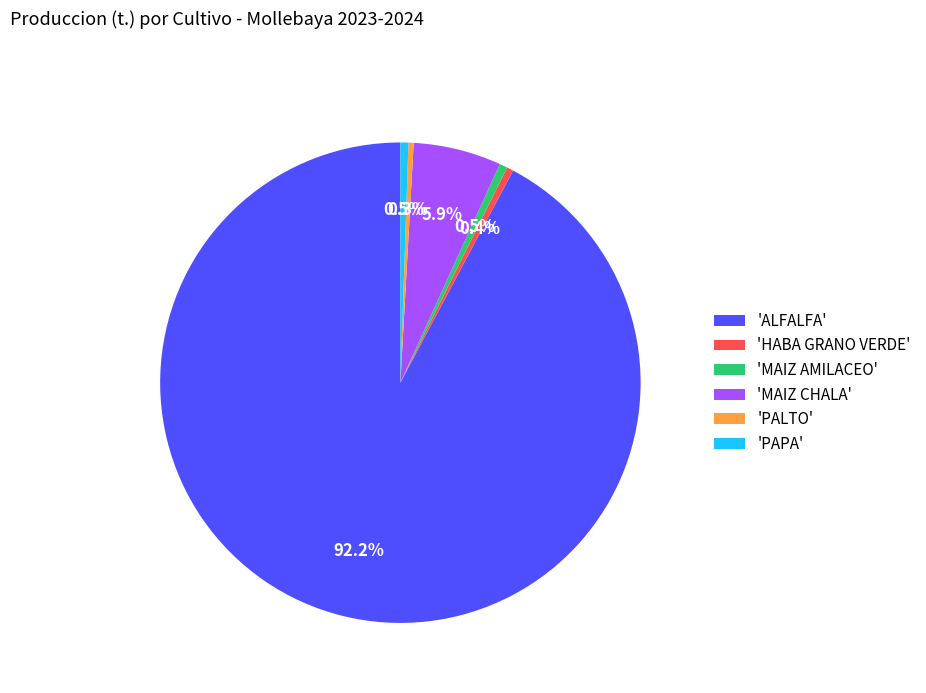

Between 'ALFALFA' and 'MAIZ AMILACEO', which is larger?

'ALFALFA'